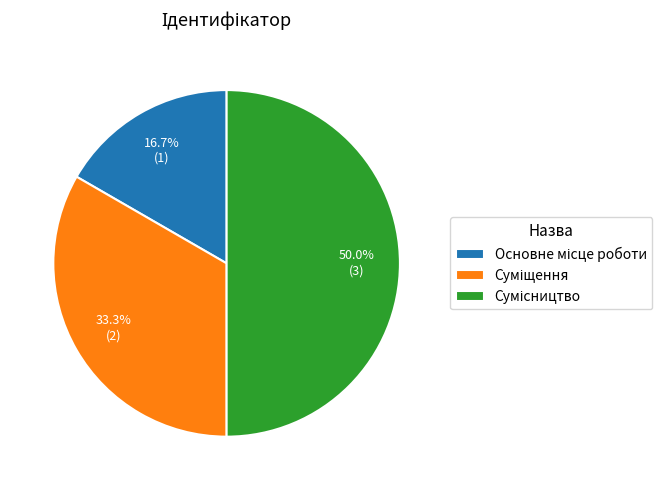

To the nearest percent, what is the difference between the Суміщення and Сумісництво slice percentages?

17%